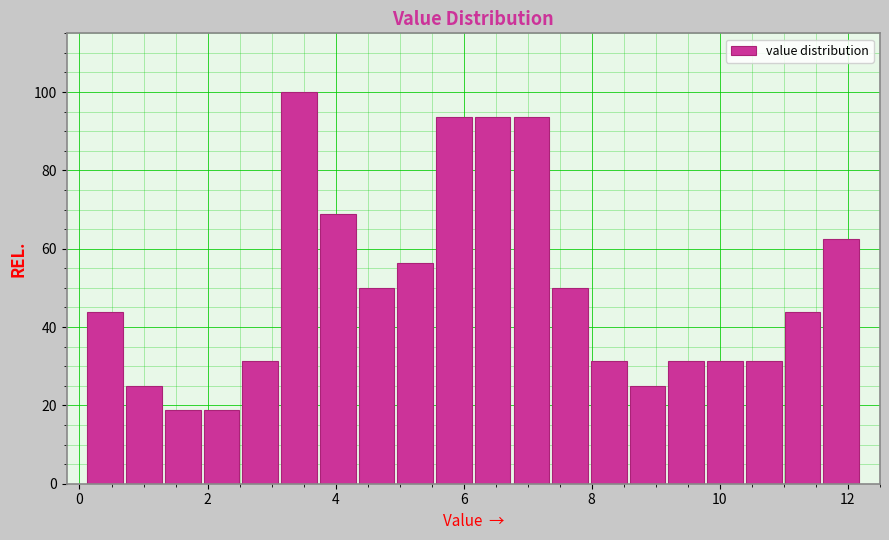

Around what value on the x-axis is the tallest bar? Give the approximate position of its centre, as read against the axis.

3.4